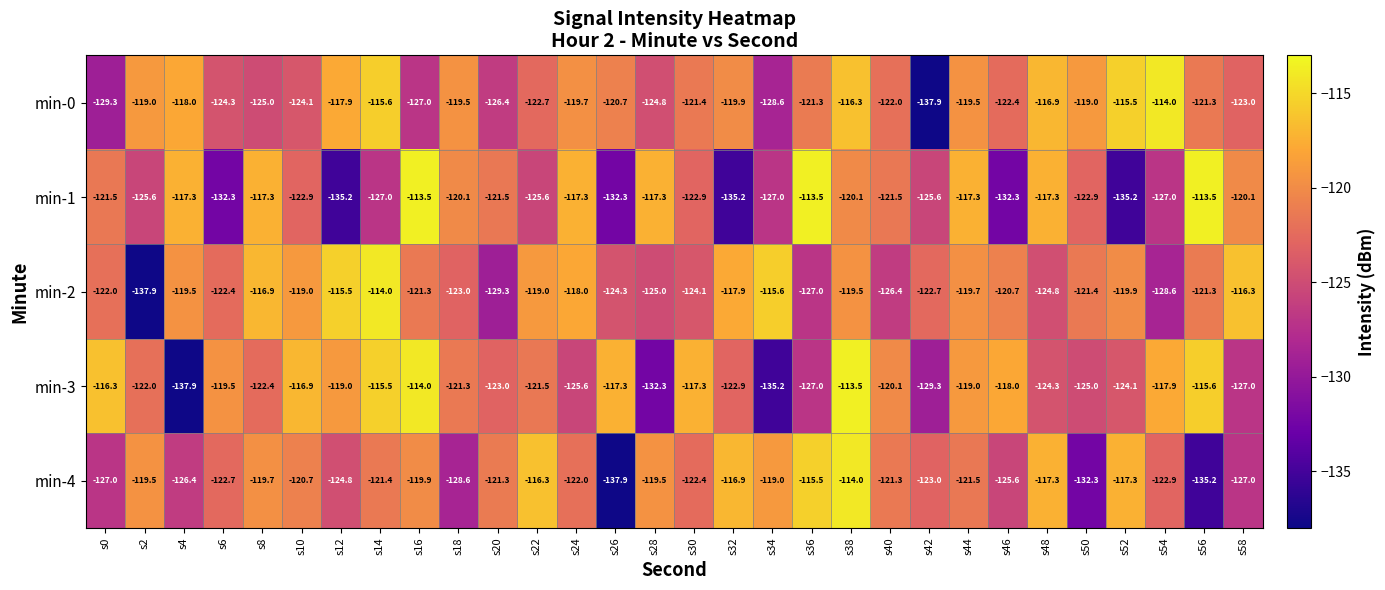

Count the number of data series in this chart.

5